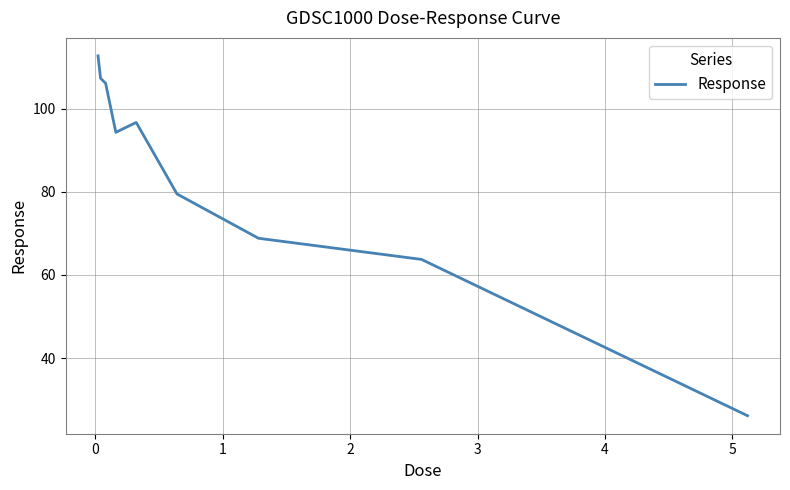

Does the chart display data point markers on the line(s)?

No